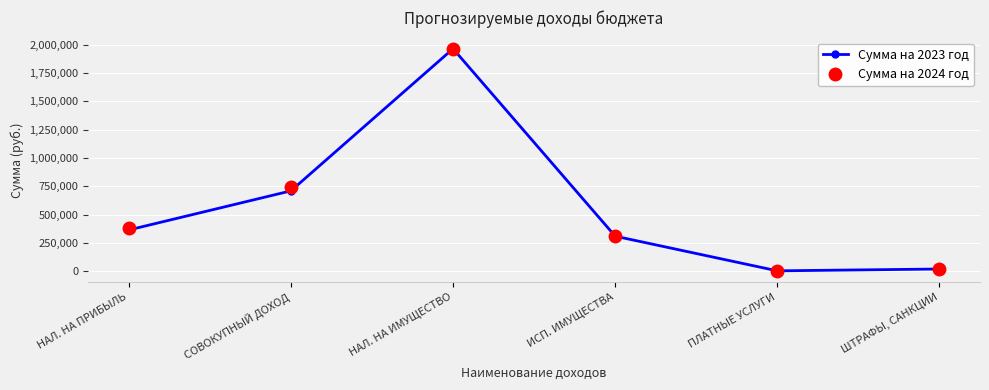

Is it true that Сумма на 2024 год equals 875320 at НАЛ. НА ИМУЩЕСТВО?

False